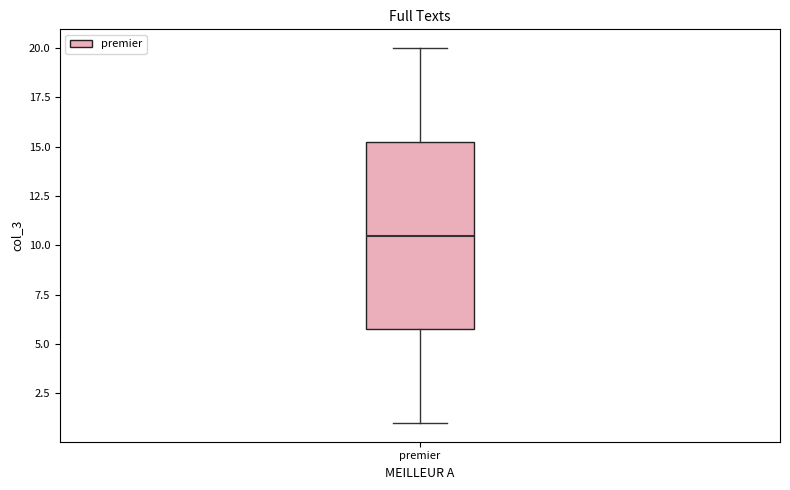

Read this box plot against the y-axis: the position of the median line, the range covered by the box, and the ends of both whiskers. The values are not printed on the chart, so give them approximately, as read against the axis.

median 10.5, box 6.0 to 15.5, whiskers 1.0 to 20.0